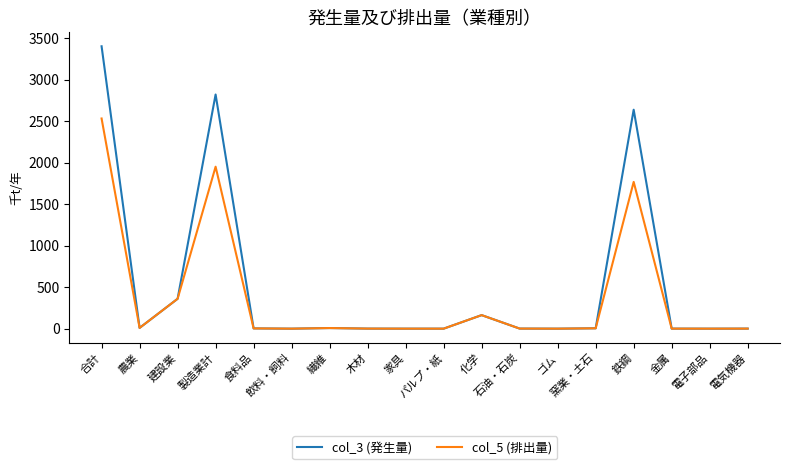

True or false: col_5 (排出量) has a value of 594.3 at 合計.

False